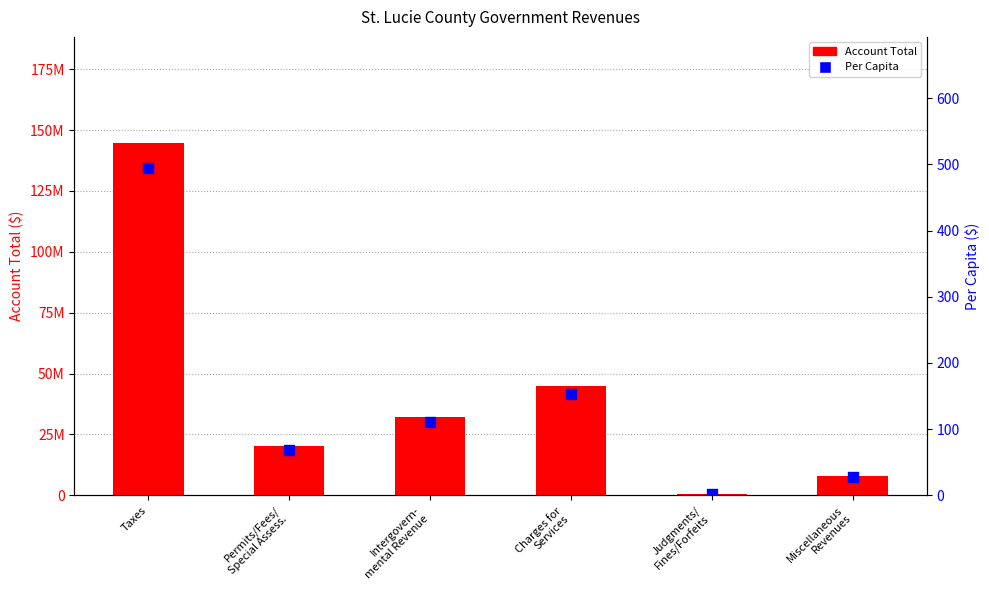

Which series has the largest Y range (max minus min)?

Account Total